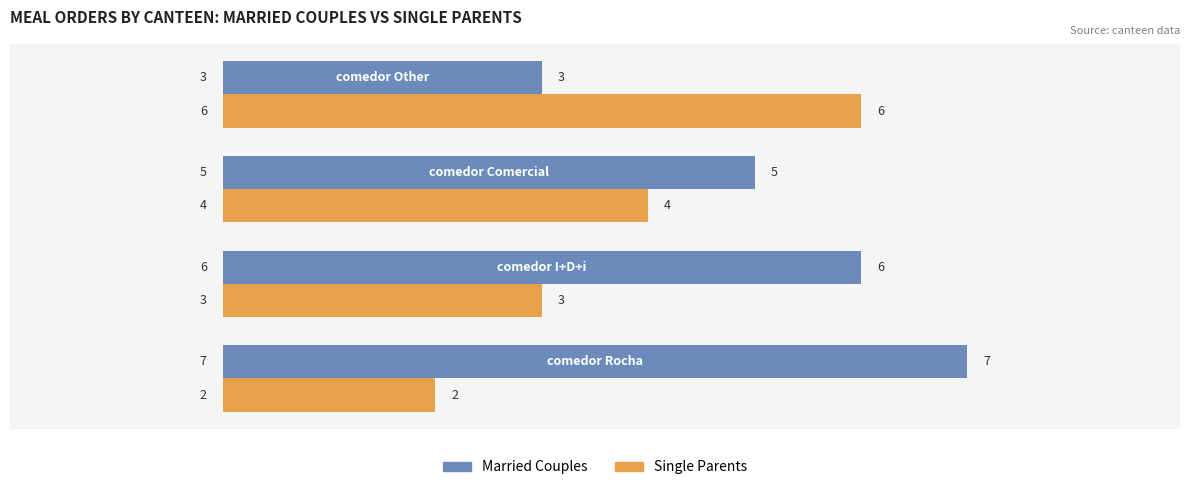

What is the maximum value for Single Parents?

6